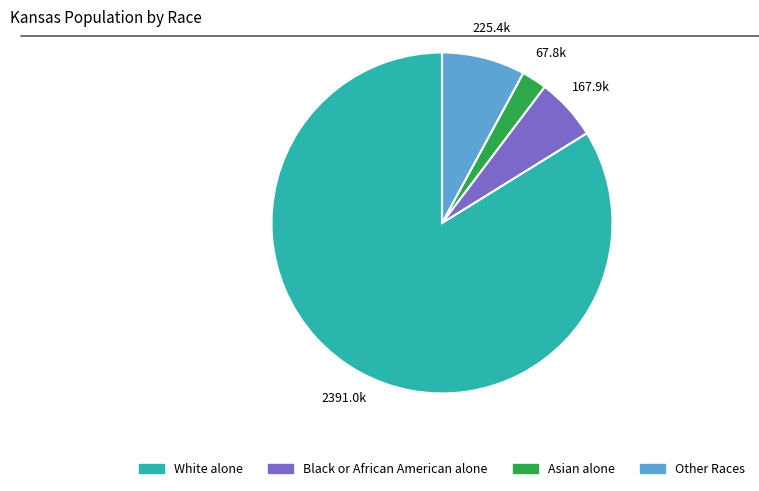

Approximately how many times larger is the value at Black or African American alone compared to Other Races?

0.7